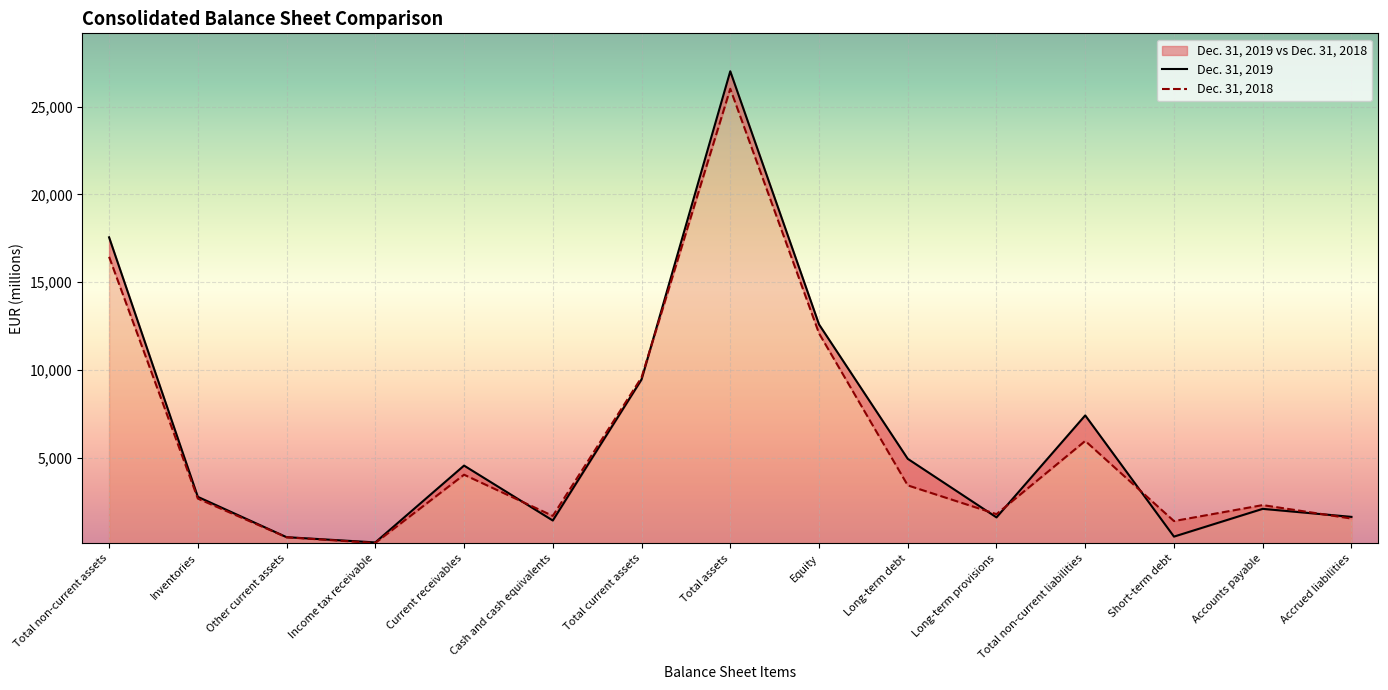

What is the sum of the Dec. 31, 2018 values at Other current assets and Long-term provisions?

2257